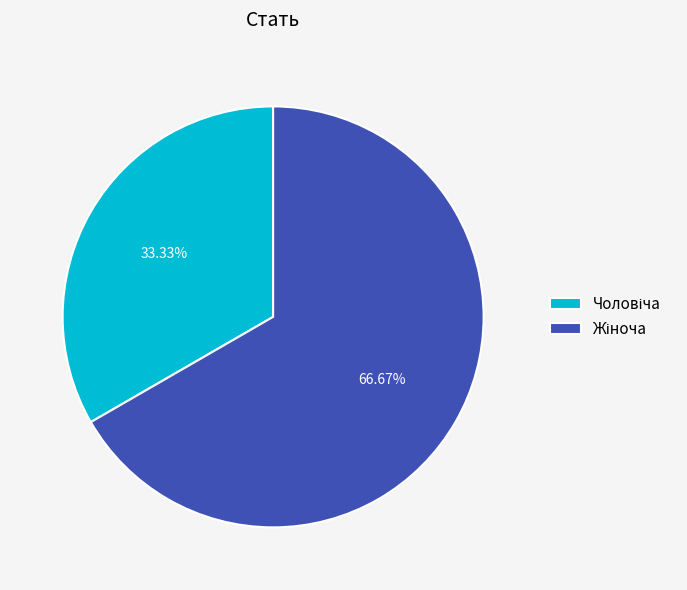

To the nearest percent, what is the average slice percentage?

50%